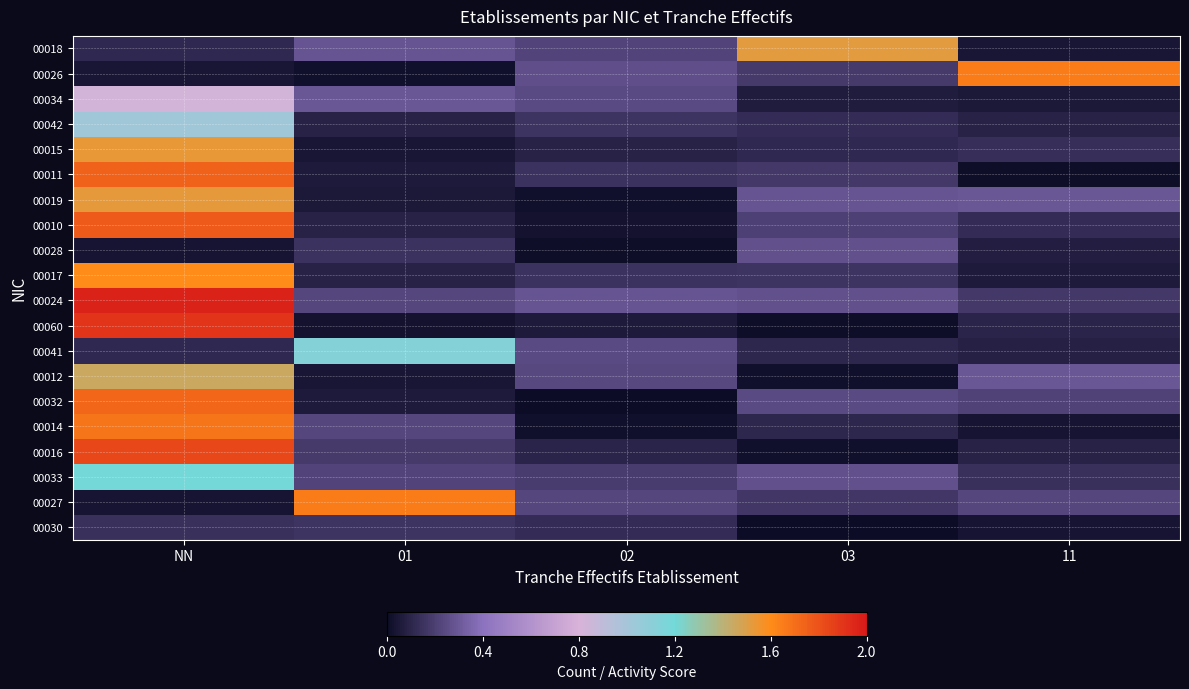

Reading left to right, what are all the values shown in this chart?

00018: NN=0.1	01=0.3	02=0.2	03=1.5	11=0.0
00026: NN=0.0	01=0.0	02=0.3	03=0.2	11=1.6
00034: NN=0.8	01=0.3	02=0.2	03=0.1	11=0.1
00042: NN=1.0	01=0.1	02=0.2	03=0.1	11=0.1
00015: NN=1.5	01=0.0	02=0.1	03=0.1	11=0.1
00011: NN=1.7	01=0.1	02=0.2	03=0.2	11=0.0
00019: NN=1.5	01=0.1	02=0.0	03=0.3	11=0.3
00010: NN=1.8	01=0.1	02=0.0	03=0.2	11=0.1
00028: NN=0.0	01=0.1	02=0.0	03=0.3	11=0.1
00017: NN=1.6	01=0.1	02=0.2	03=0.2	11=0.1
00024: NN=2.0	01=0.2	02=0.3	03=0.3	11=0.2
00060: NN=1.9	01=0.0	02=0.1	03=0.0	11=0.1
00041: NN=0.1	01=1.1	02=0.2	03=0.1	11=0.1
00012: NN=1.5	01=0.0	02=0.2	03=0.0	11=0.3
00032: NN=1.7	01=0.1	02=0.0	03=0.2	11=0.2
00014: NN=1.7	01=0.2	02=0.0	03=0.1	11=0.0
00016: NN=1.8	01=0.2	02=0.1	03=0.0	11=0.1
00033: NN=1.2	01=0.2	02=0.2	03=0.3	11=0.1
00027: NN=0.0	01=1.7	02=0.2	03=0.2	11=0.2
00030: NN=0.1	01=0.2	02=0.1	03=0.0	11=0.0